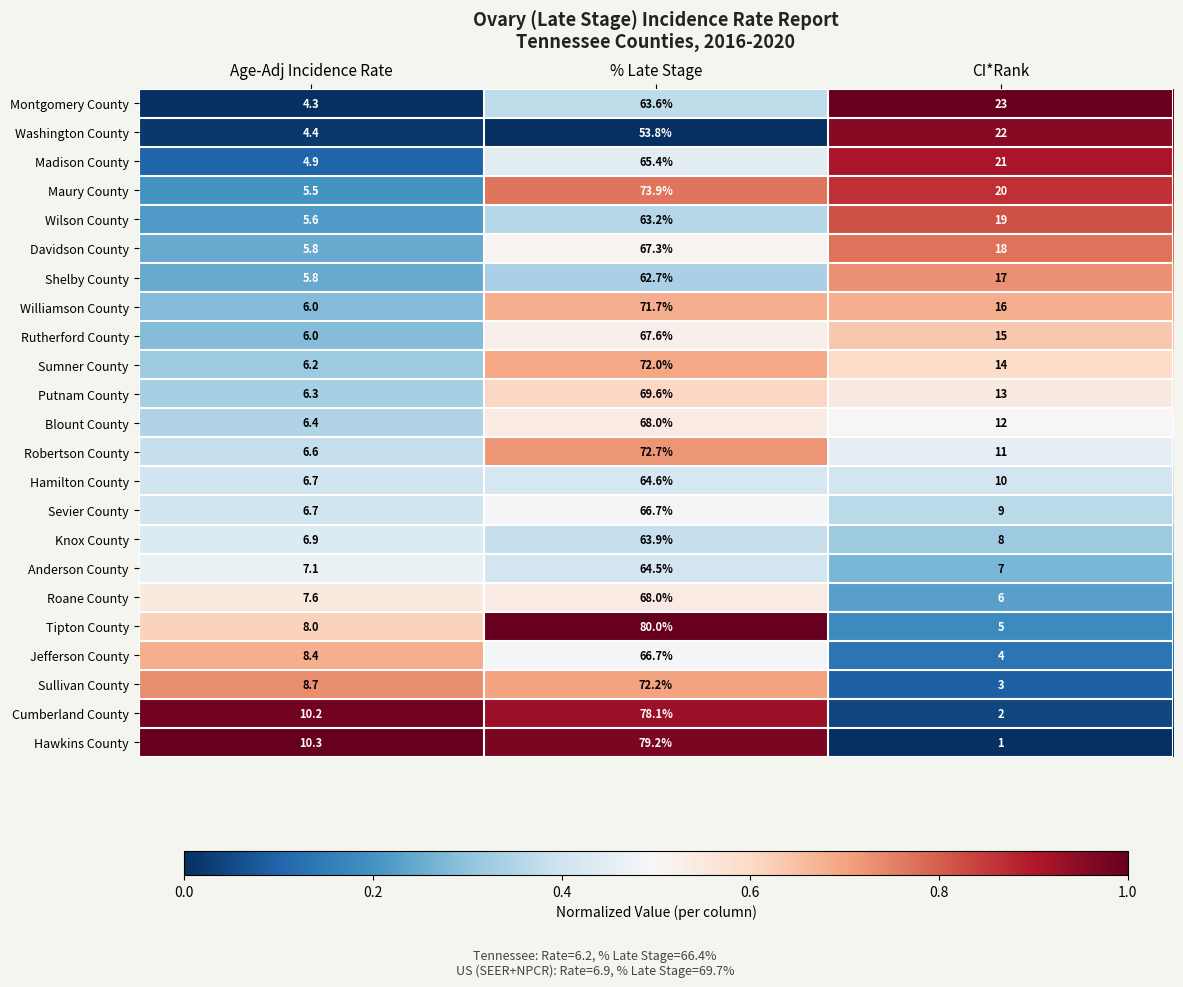

Which category has the lowest value in the Williamson County series?

Age-Adj Incidence Rate